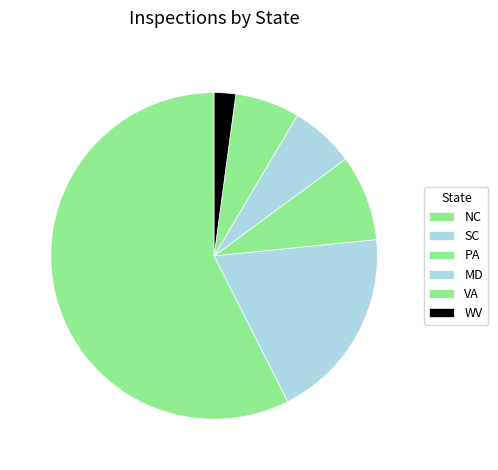

What is the change in value from PA to MD?

-1